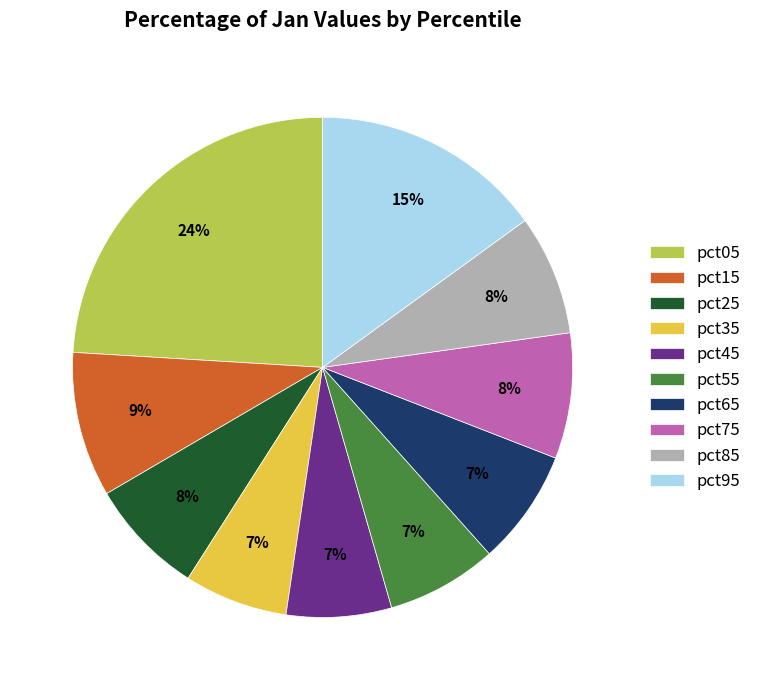

Does pct45 account for over 50% of the chart?

No